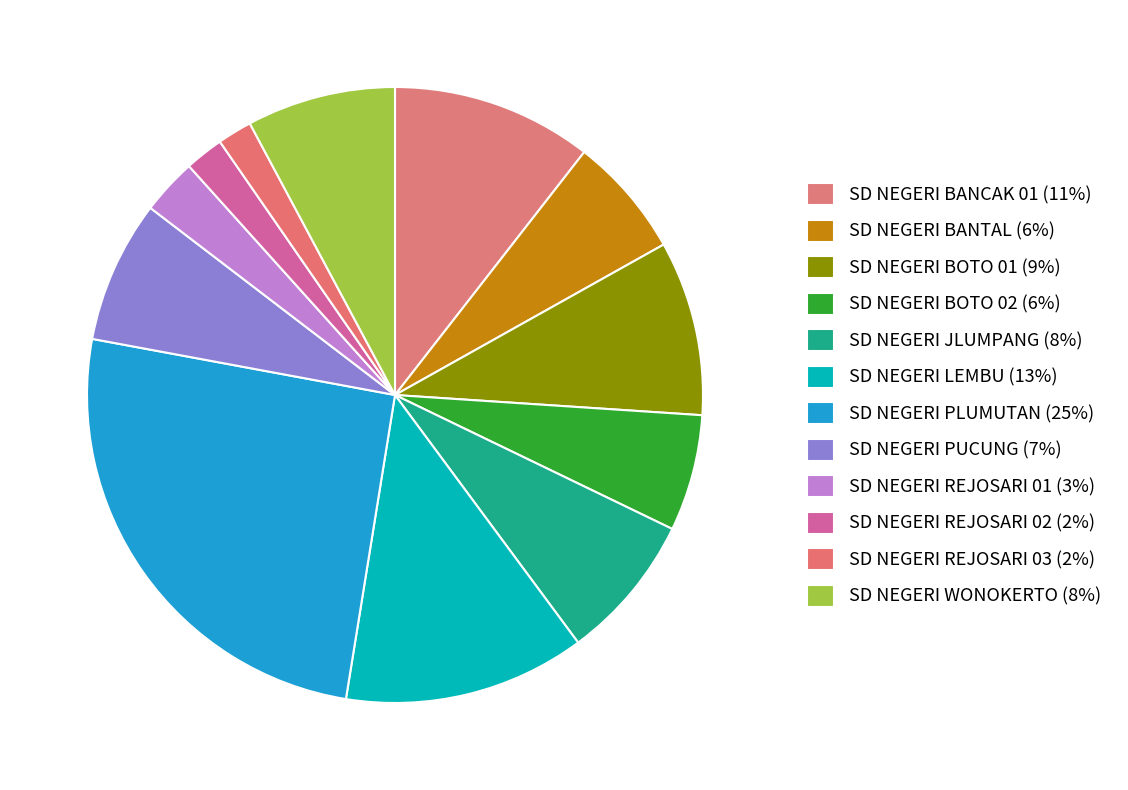

The SD NEGERI REJOSARI 02 slice represents 2% of the pie. True or false?

True